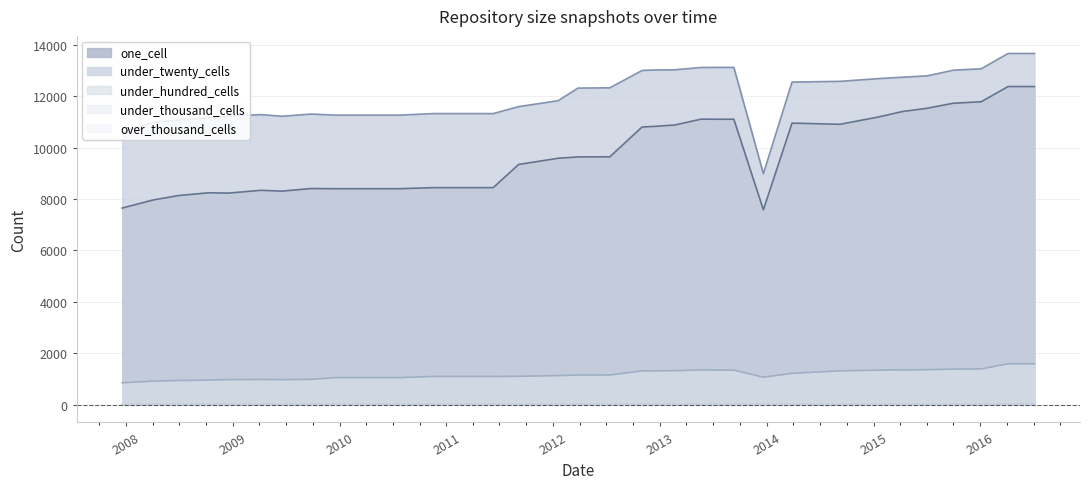

True or false: under_hundred_cells has a value of 1784 at 32.

False